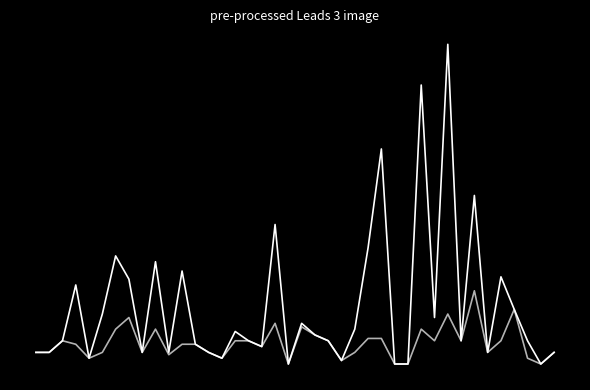

The value of P1 at 36 is 0.7. True or false?

False